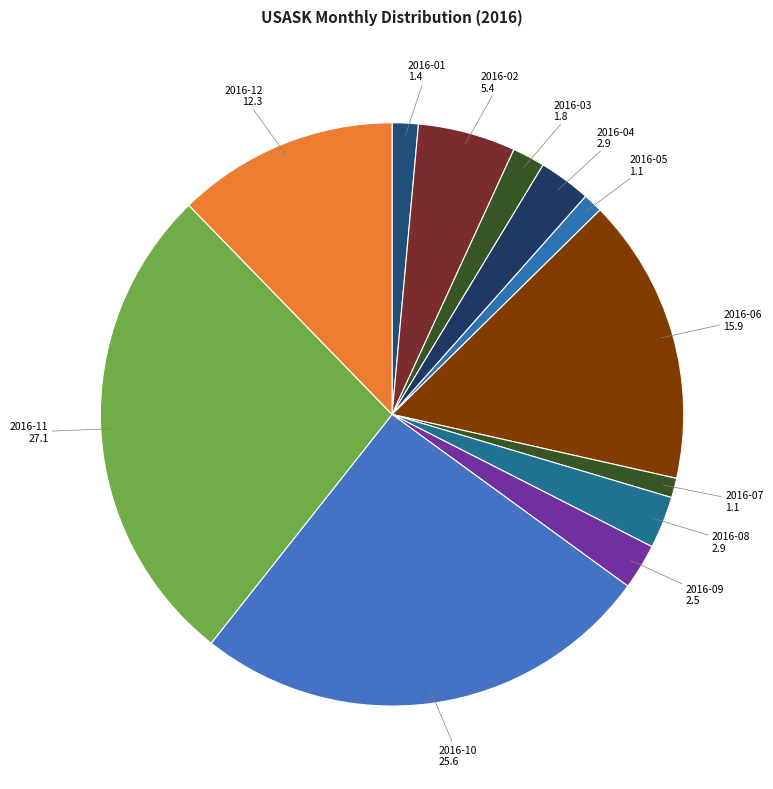

Which has a higher value, 2016-01 or 2016-10?

2016-10